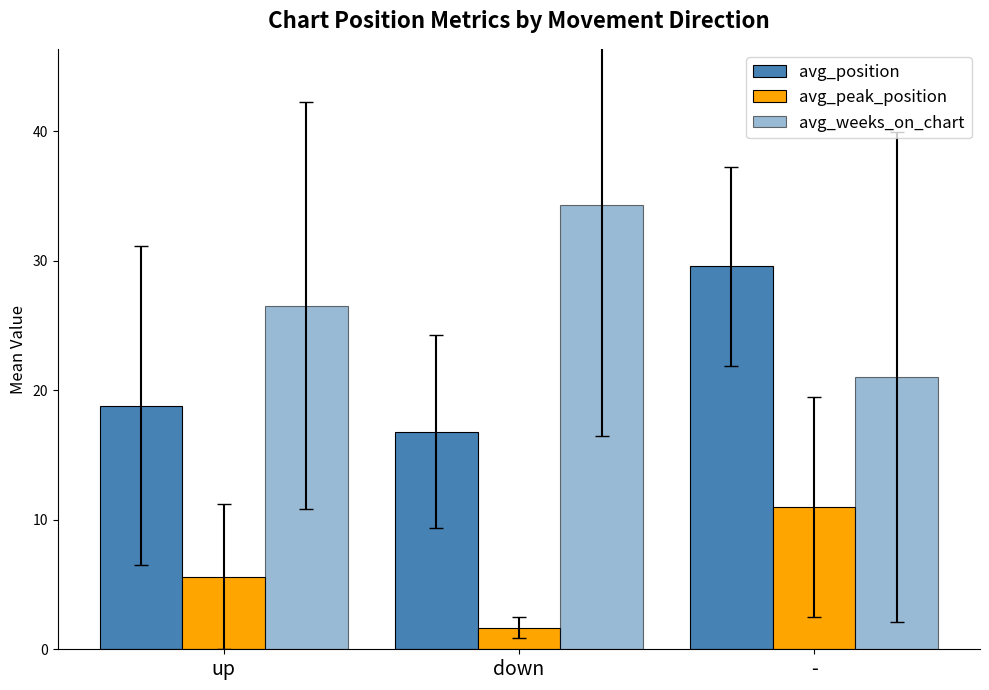

True or false: avg_weeks_on_chart has a value of 30.3 at -.

False